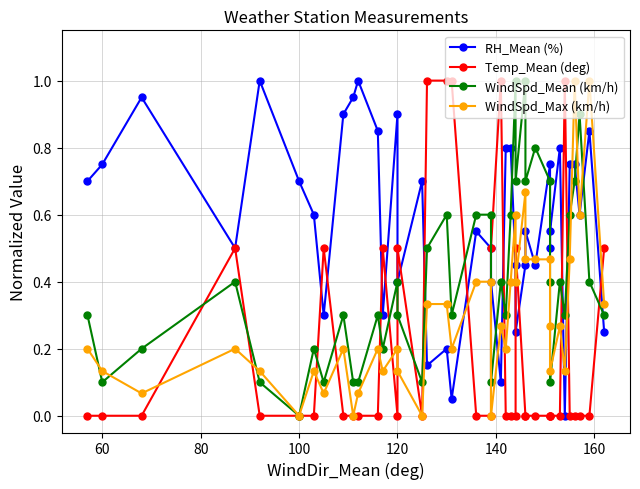

Does the chart display data point markers on the line(s)?

Yes